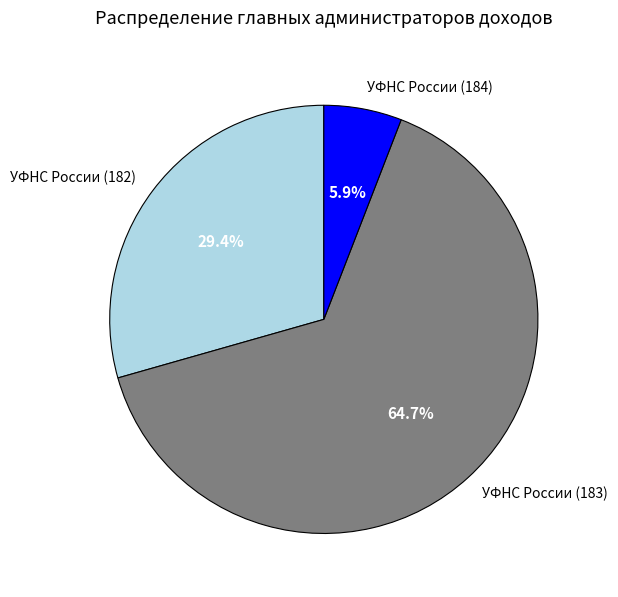

To the nearest percent, what is the combined percentage of УФНС России (183) and УФНС России (184)?

71%